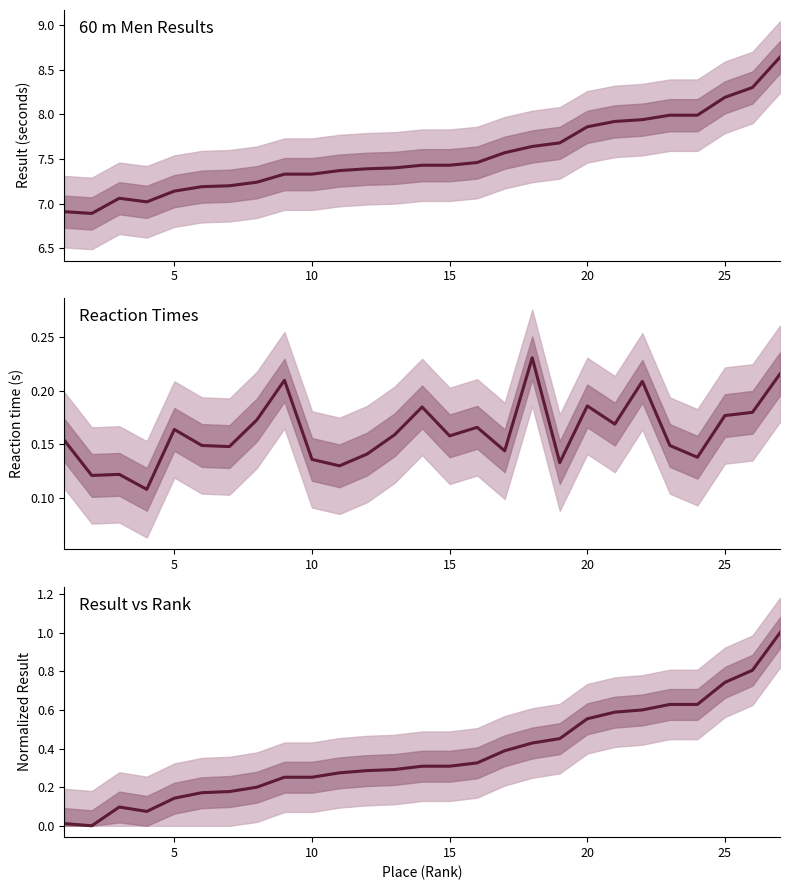

True or false: Normalized result and Result cross at least once.

False